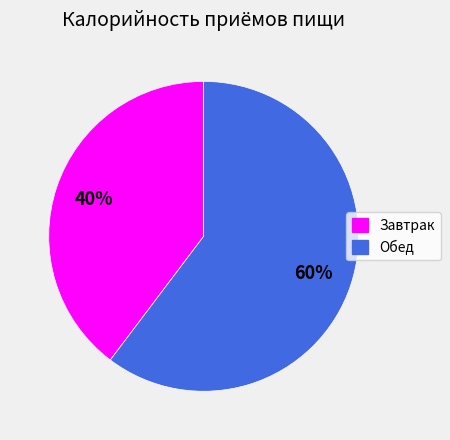

Which category has the biggest portion of the pie?

Обед